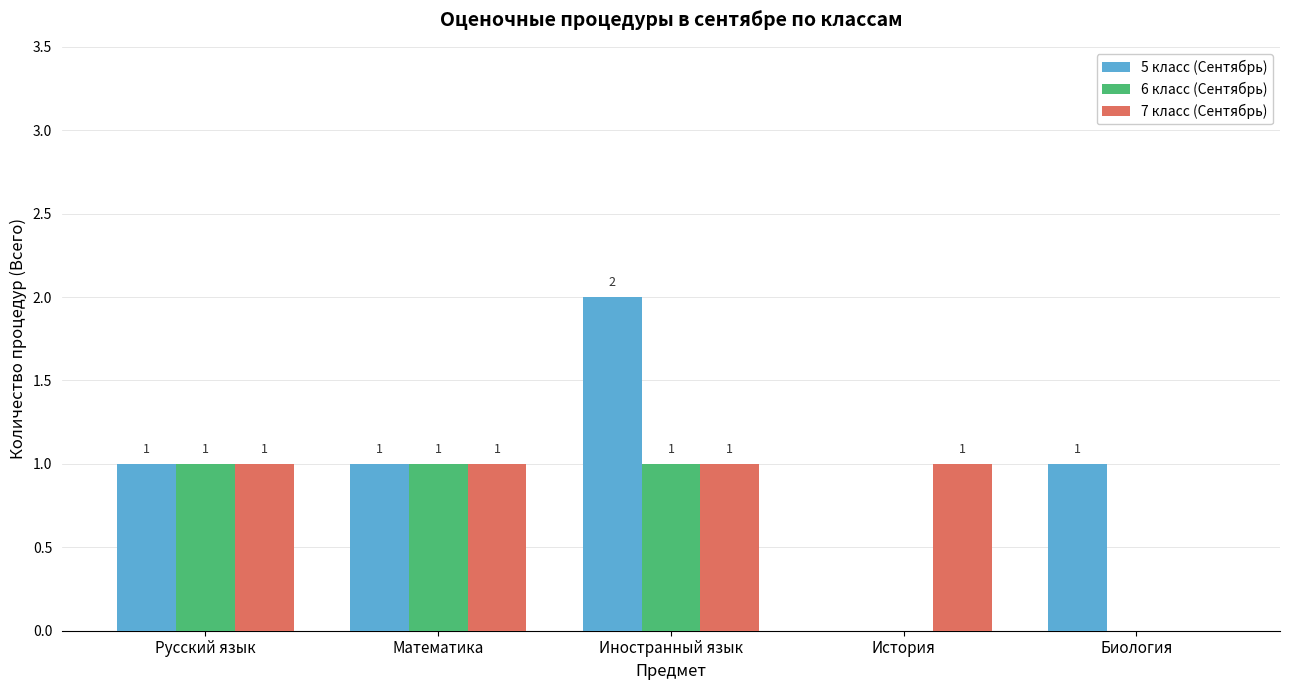

What is the sum of all 5 класс (Сентябрь) values?

5